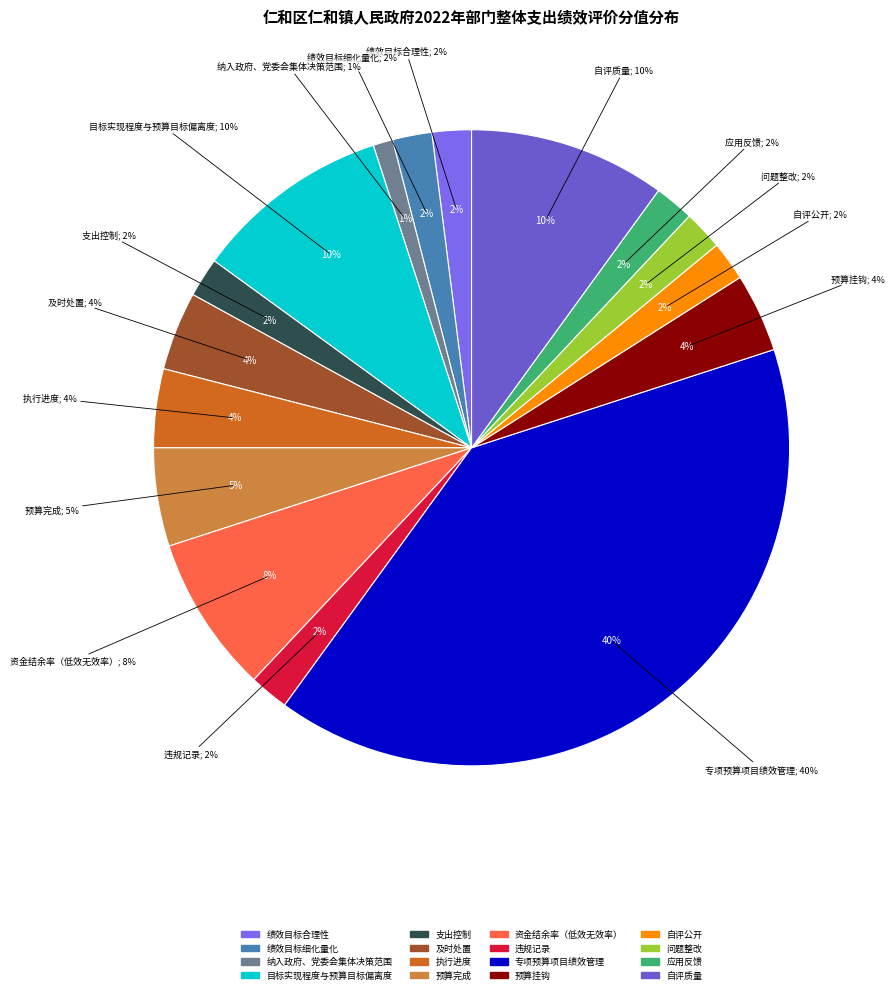

Is there any slice that represents more than half of the pie?

No